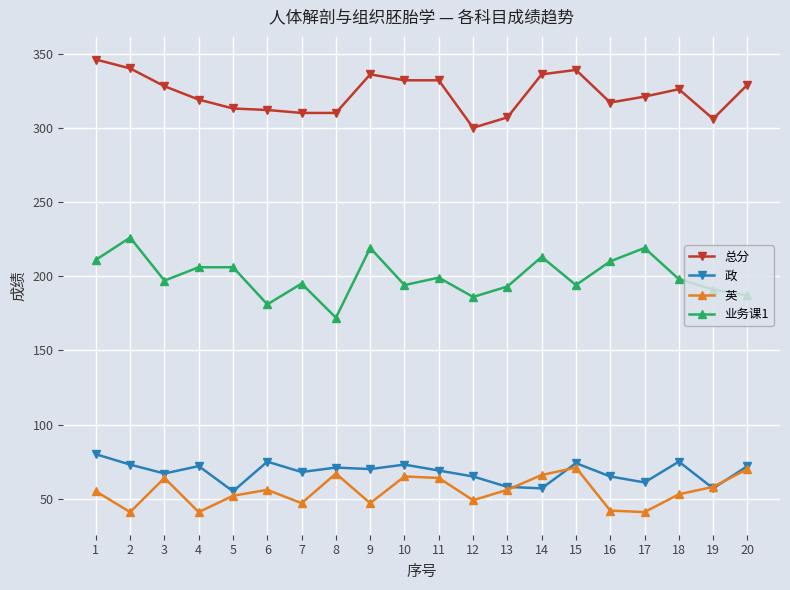

At 7, list the series in order from smallest to largest.

英, 政, 业务课1, 总分